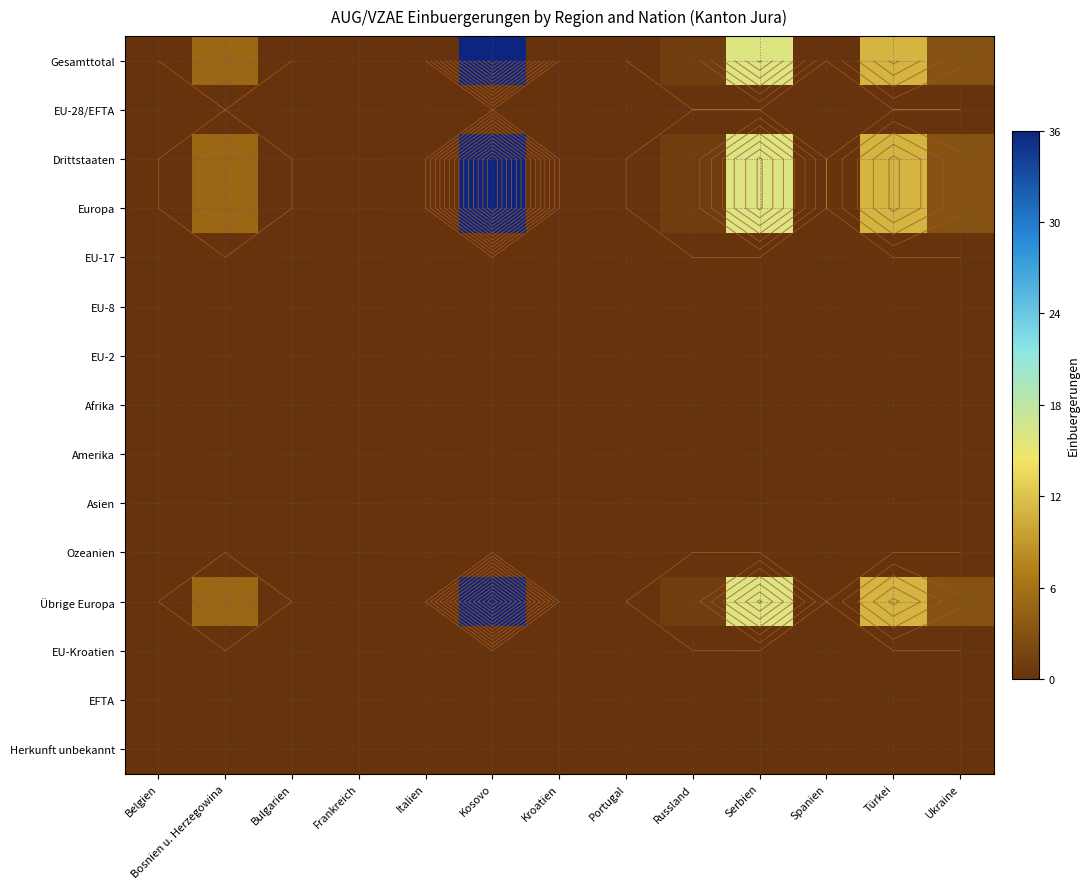

What is the difference between the second highest and second lowest values in the Gesamttotal series?

16